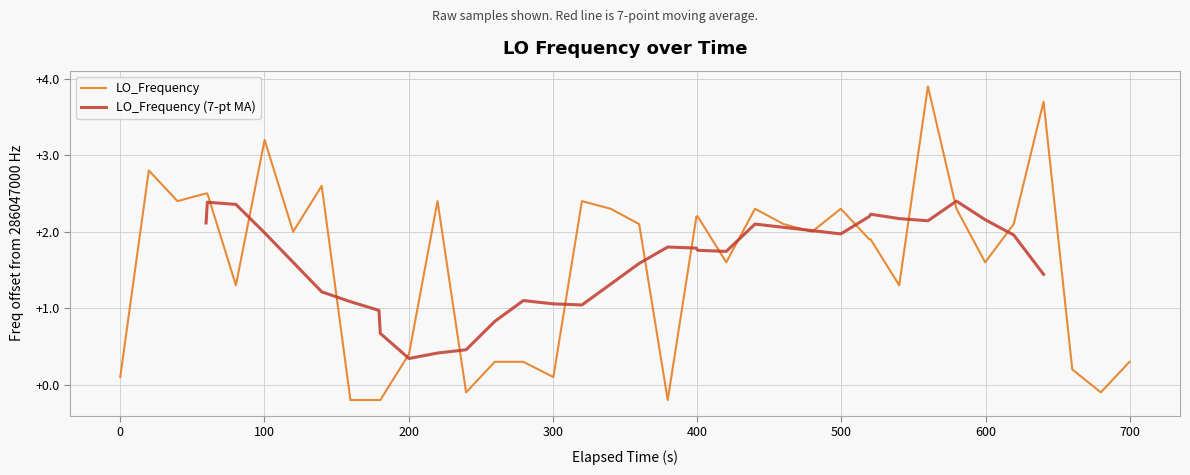

What is the smallest value displayed?

-0.2